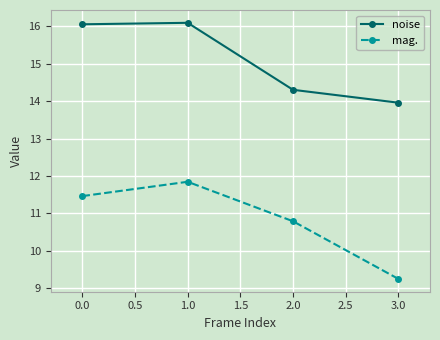

Reading left to right, extract all data points from this chart.

noise: 16.1	16.1	14.3	14.0
mag.: 11.5	11.8	10.8	9.3